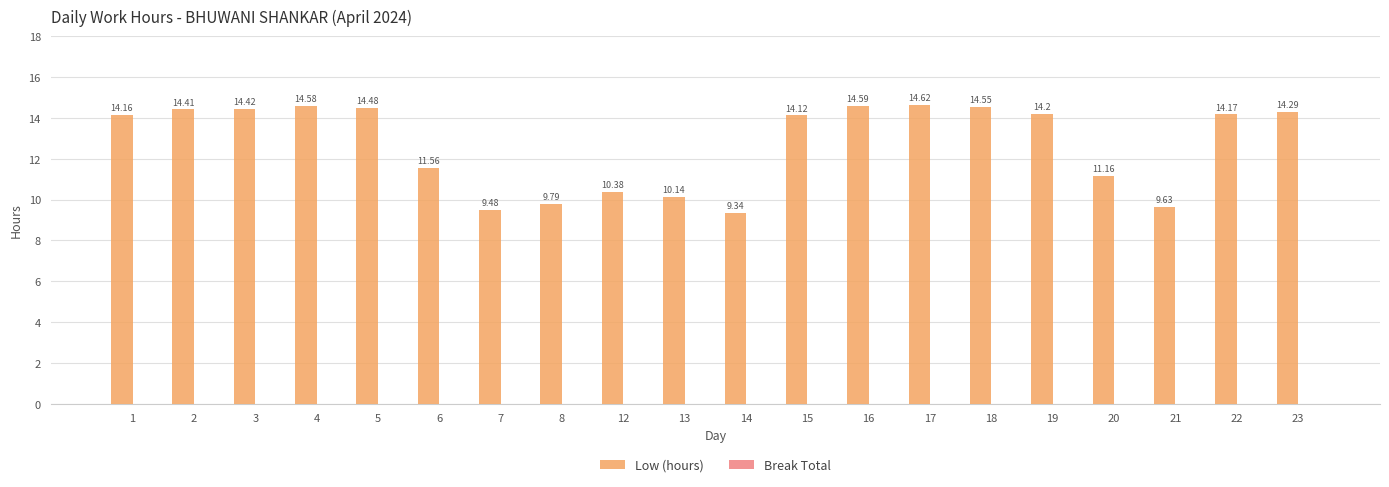

Which category has the lowest value across all series?

14